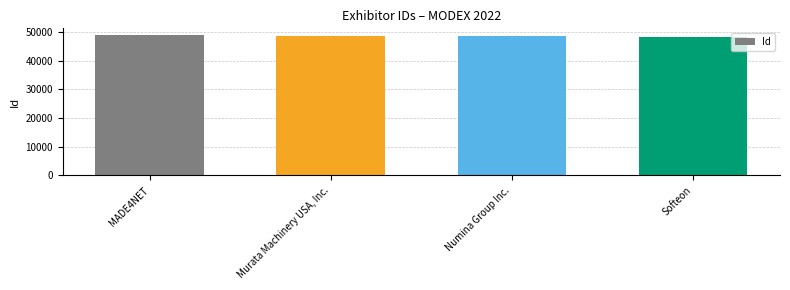

What is the label of the 1st bar from the left?

MADE4NET